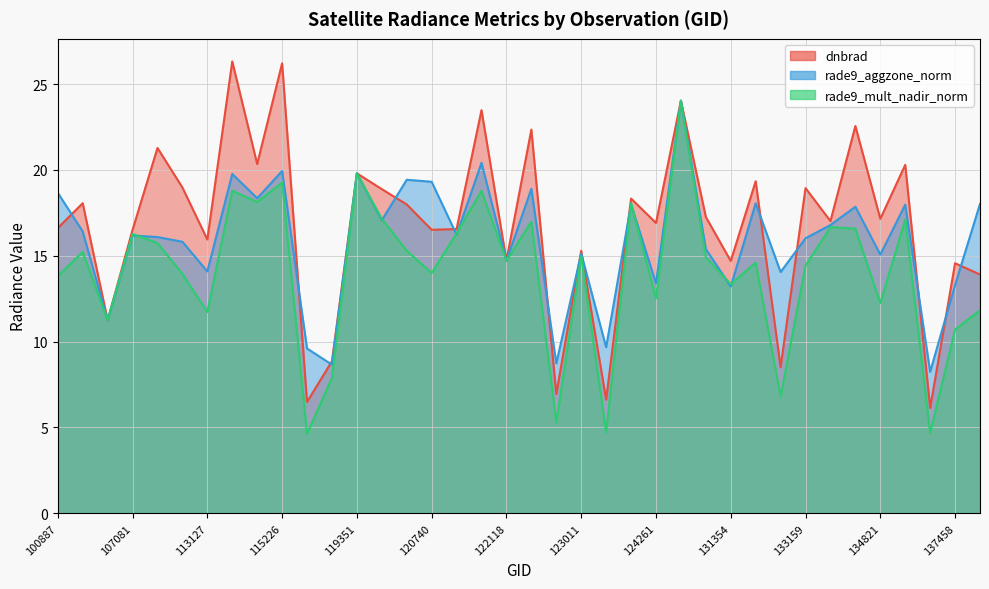

Rank the categories by dnbrad value from highest to lowest.

113477, 115226, 130251, 121771, 134442, 122463, 107253, 113644, 135936, 119351, 132606, 109184, 133159, 120388, 124082, 104315, 3995, 130438, 134821, 134076, 124261, 100887, 121249, 120740, 107081, 113127, 123011, 122118, 131354, 137458, 6551, 104431, 115591, 132798, 122837, 123728, 115464, 136889